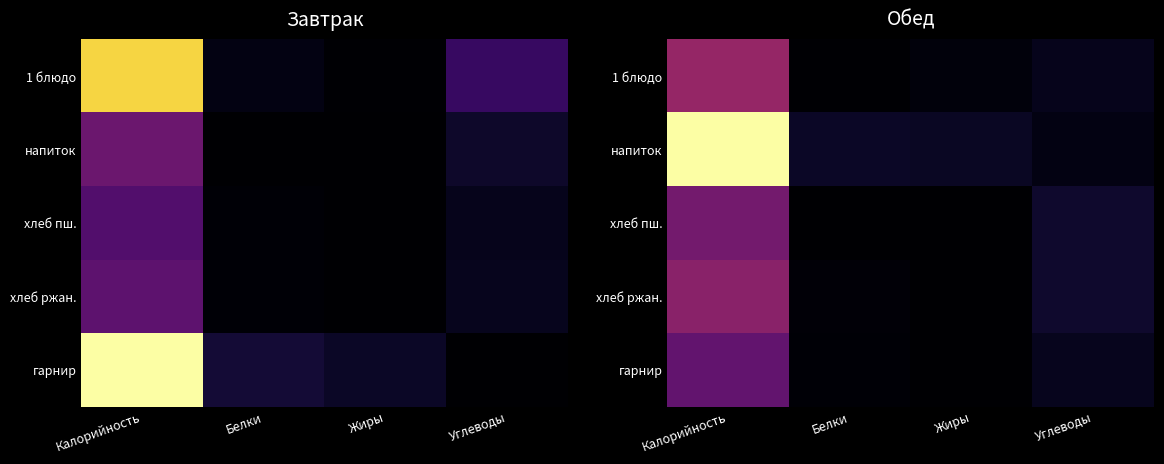

What is the greatest value displayed?

250.0